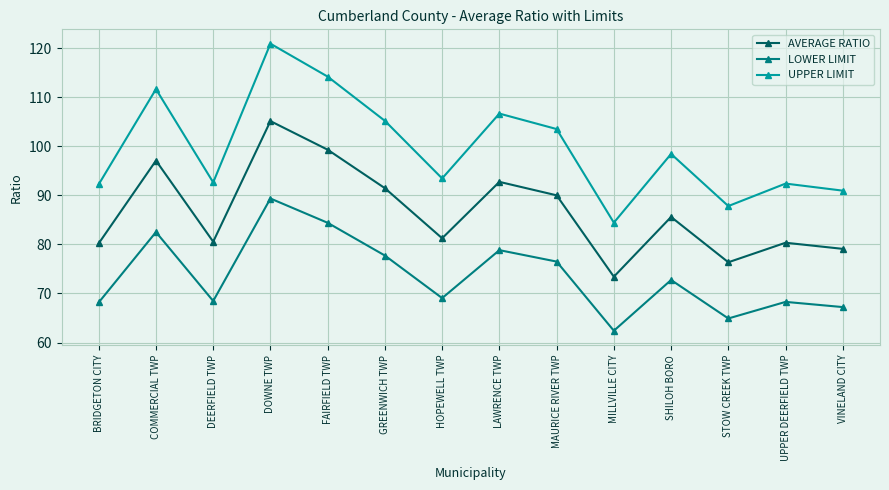

Which series has the largest total across all categories?

UPPER LIMIT